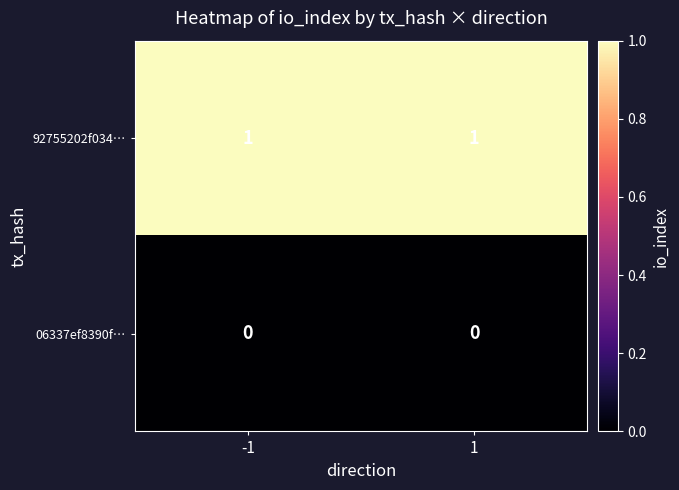

Rank the series by their average value, from highest to lowest.

92755202f034…, 06337ef8390f…